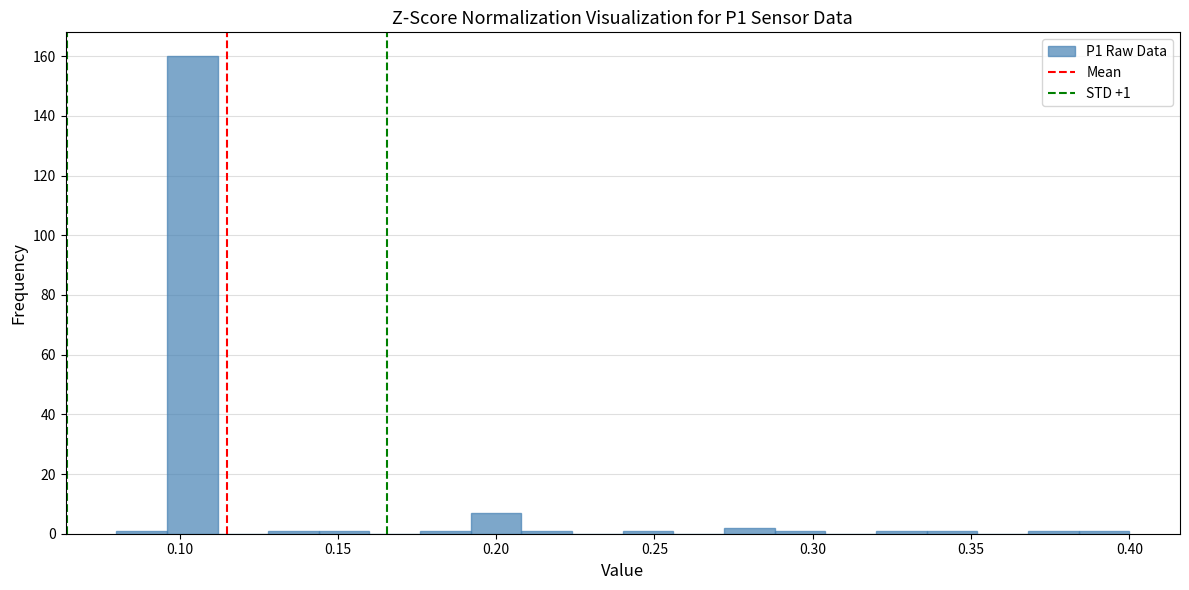

Around what value on the x-axis is the tallest bar? Give the approximate position of its centre, as read against the axis.

0.105